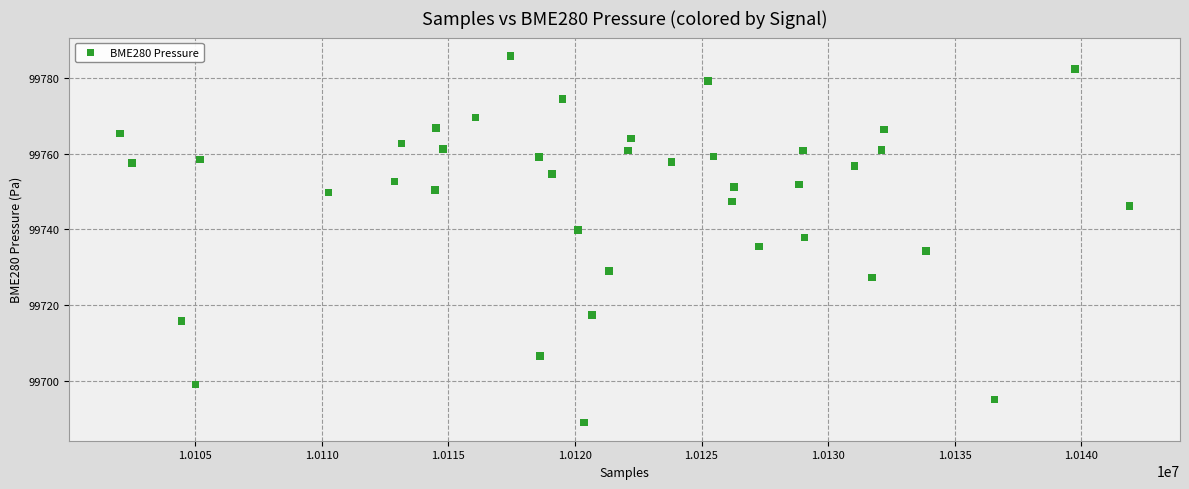

What is the range of X values (max minus min)?

39861.0